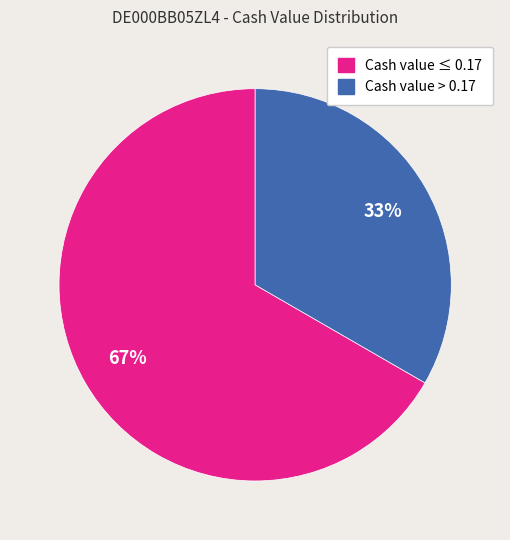

To the nearest percent, what is the average slice percentage?

50%